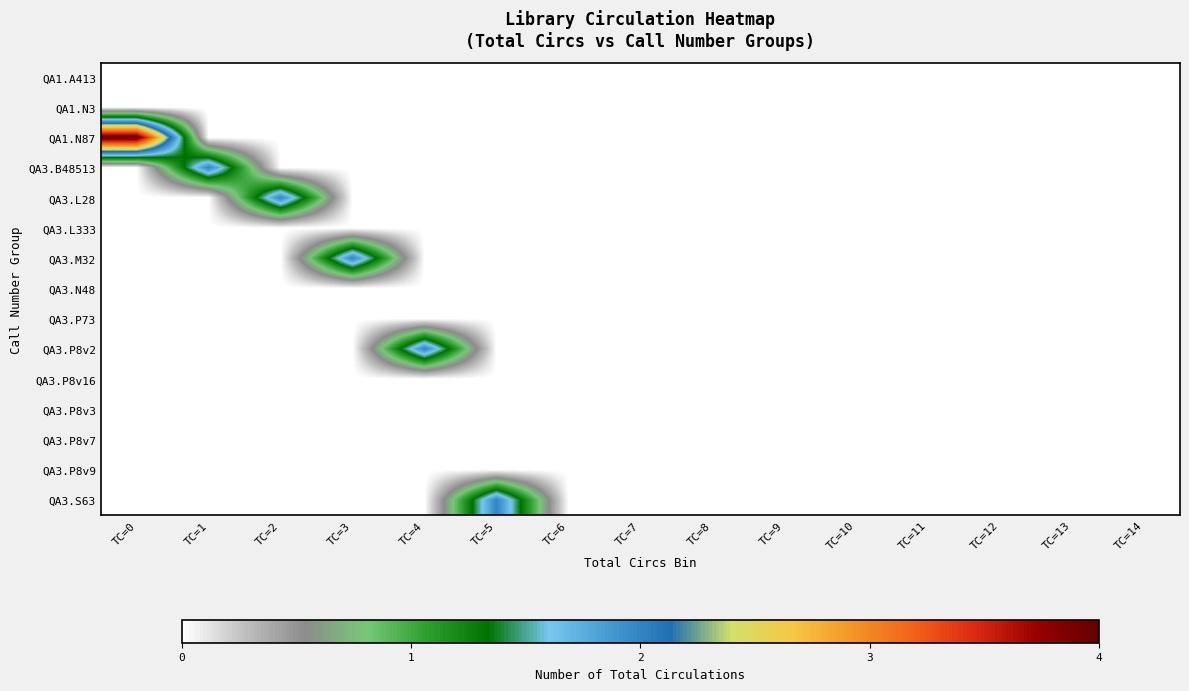

Rank the series at TC=1 from highest to lowest value.

QA3.B48513, QA1.A413, QA1.N3, QA1.N87, QA3.L28, QA3.L333, QA3.M32, QA3.N48, QA3.P73, QA3.P8v2, QA3.P8v16, QA3.P8v3, QA3.P8v7, QA3.P8v9, QA3.S63